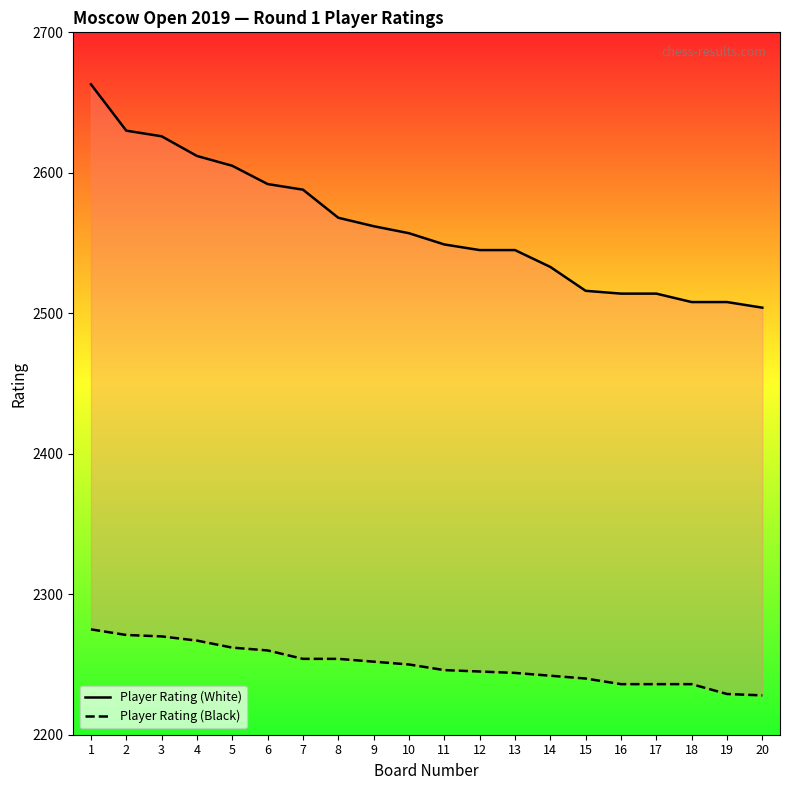

True or false: Player Rating (Black) and Player Rating (White) cross at least once.

False